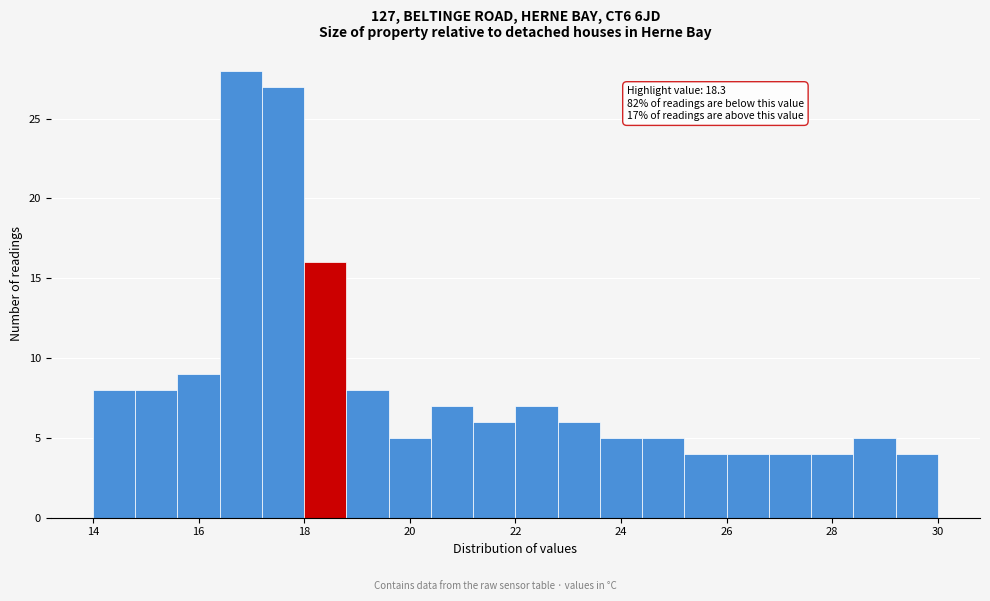

Which range on the x-axis has the tallest bar?

16.4 to 17.2